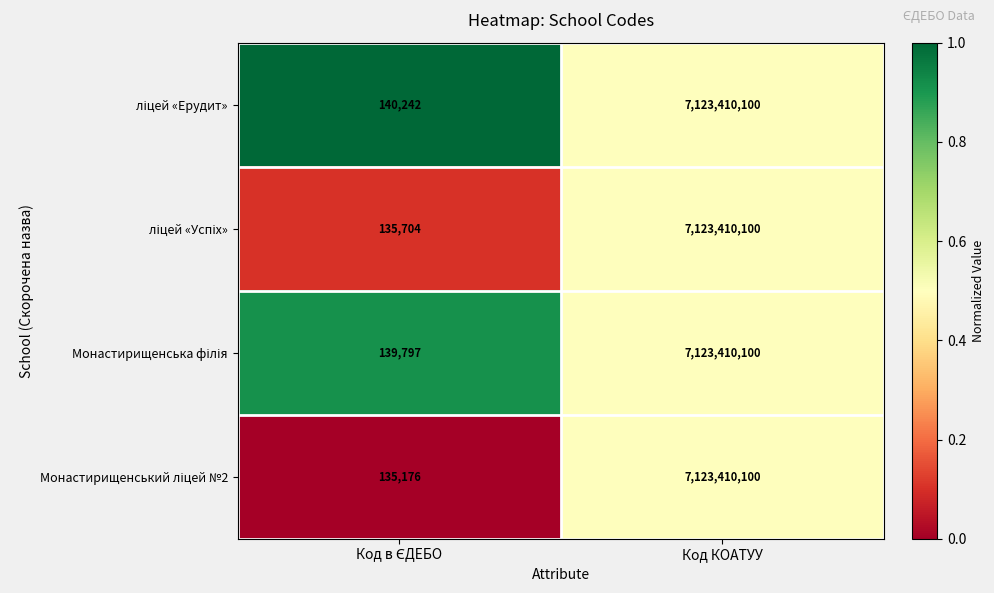

At which category is the sum across all series the highest?

Код КОАТУУ